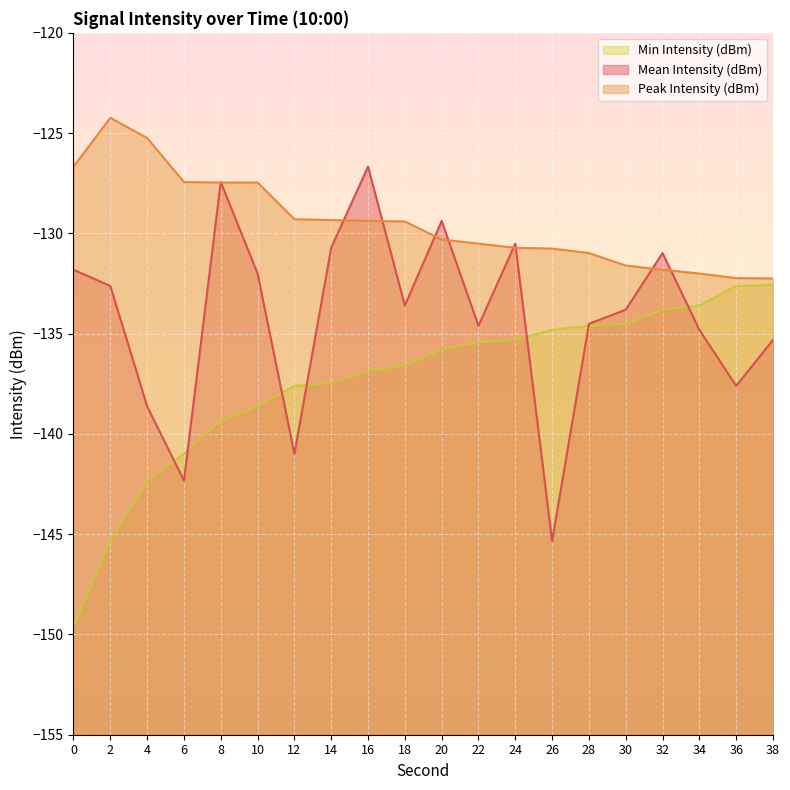

What is the smallest value displayed?

-149.6